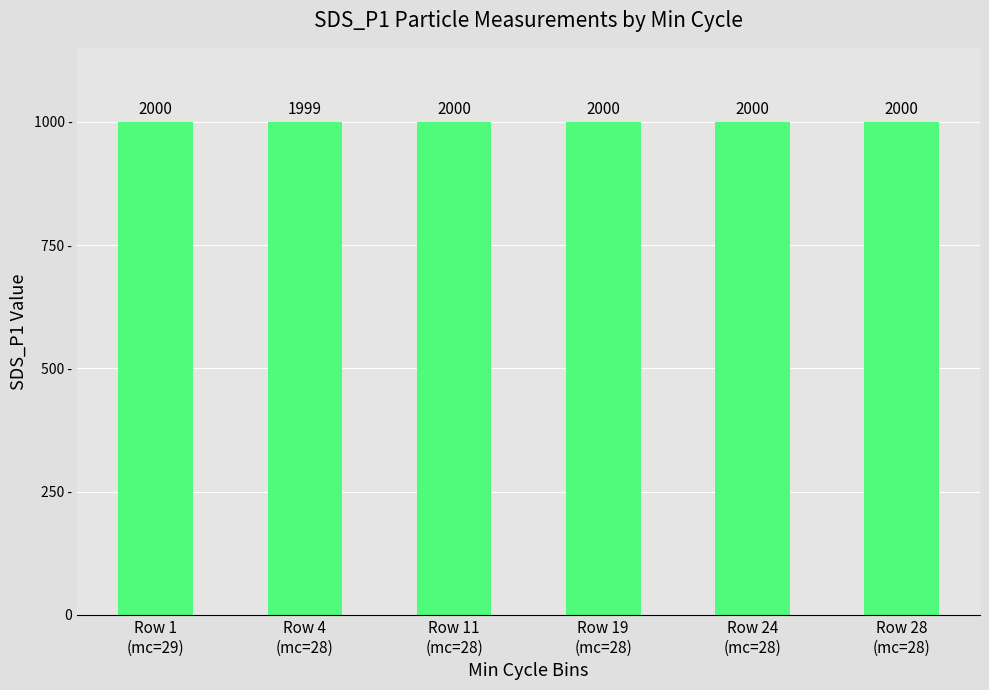

The value at Row 1
(mc=29) is 2937.6. True or false?

False